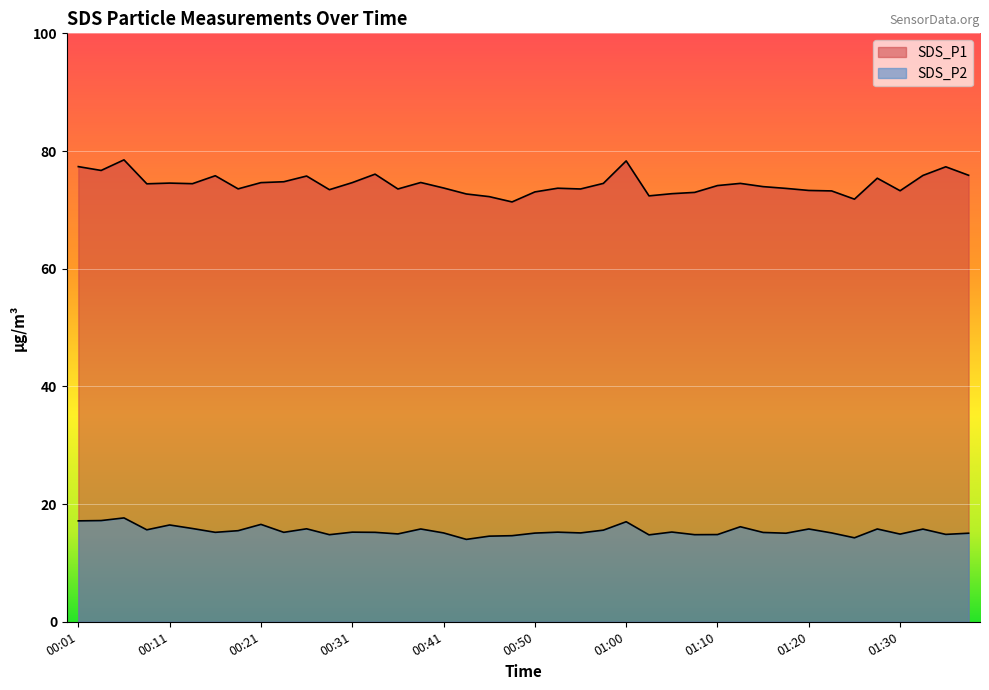

Which series has the largest range (max minus min)?

SDS_P1